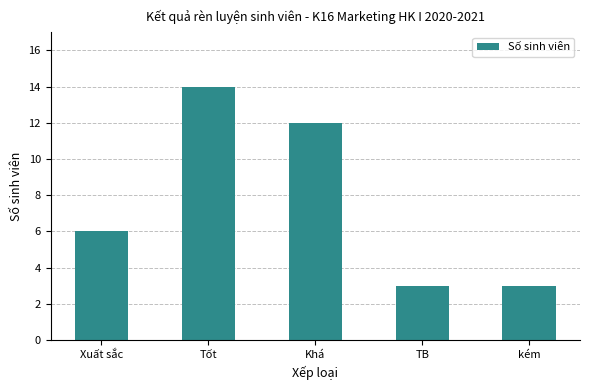

How many bars are there in total?

5